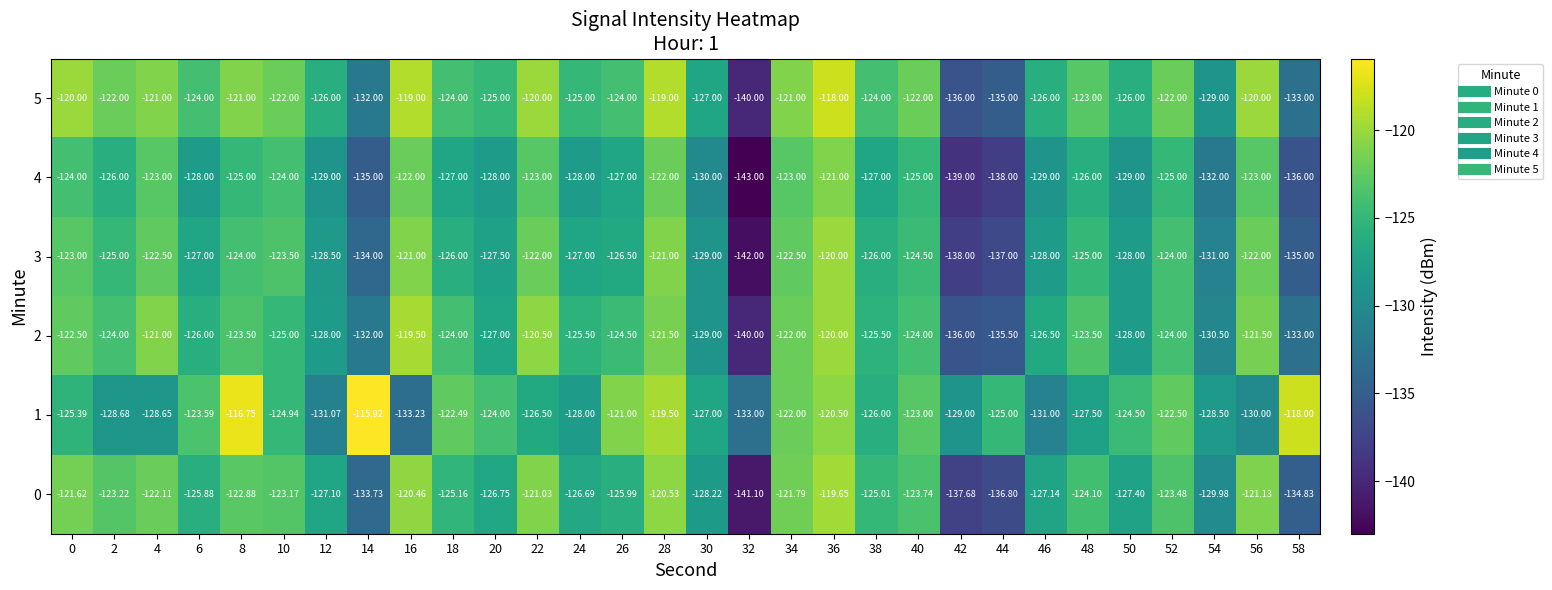

Is the value of 3 at 58 greater than the value of 1 at 16?

No